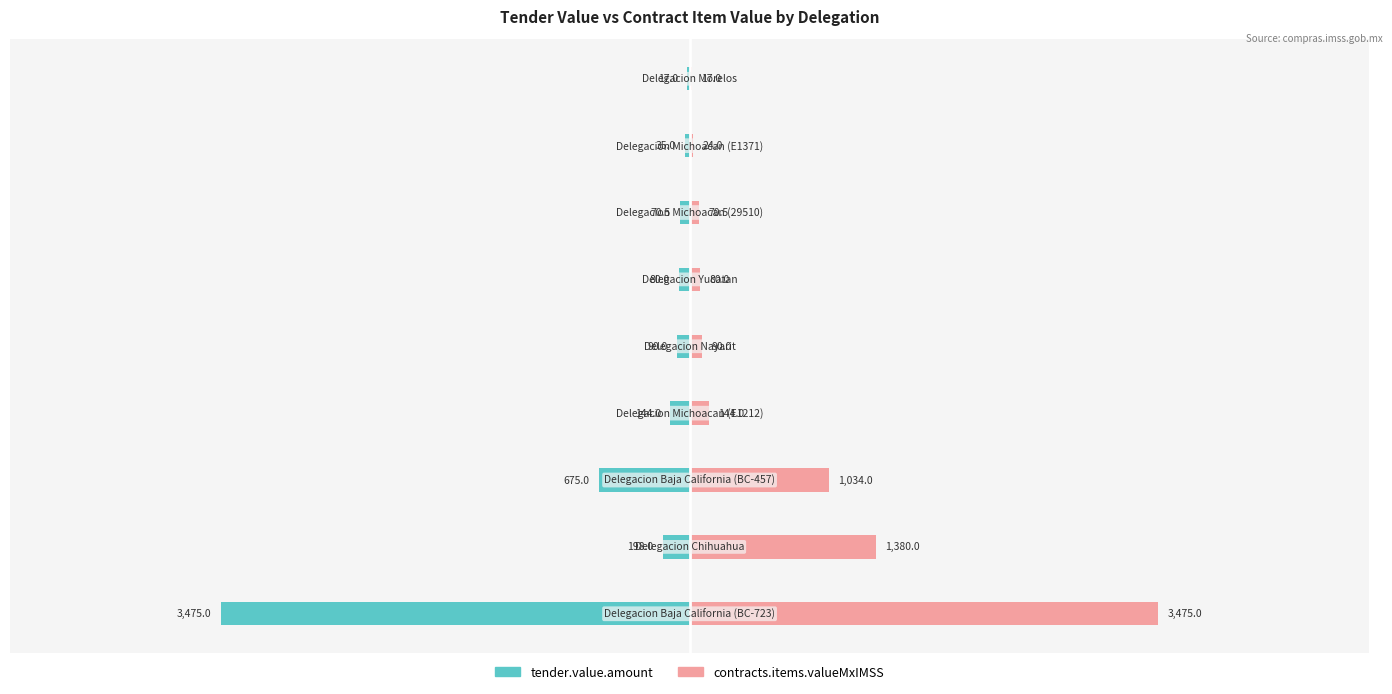

Does the chart contain stacked bars?

No